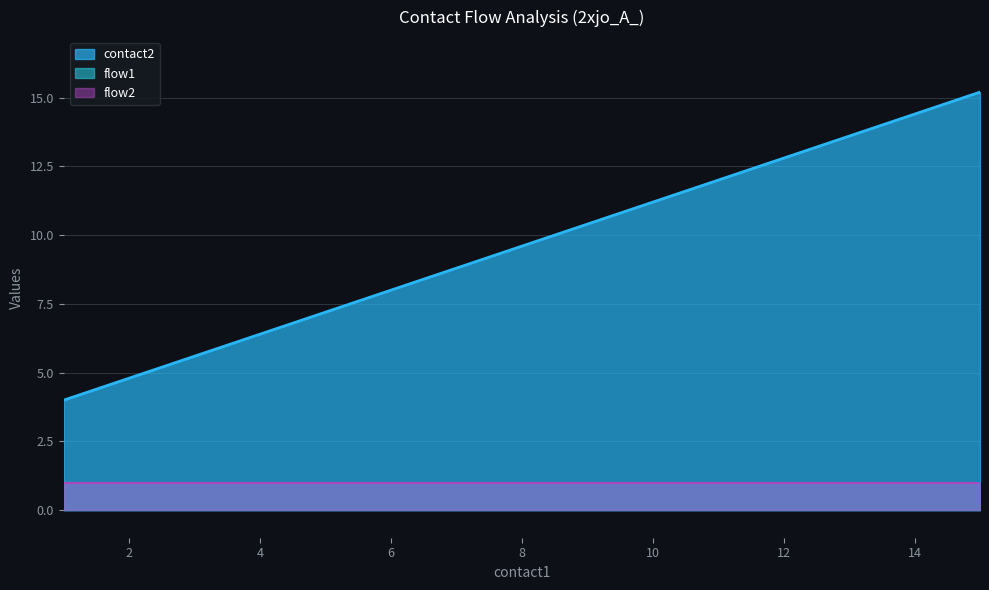

The value of flow1 at 15 is 1. True or false?

True